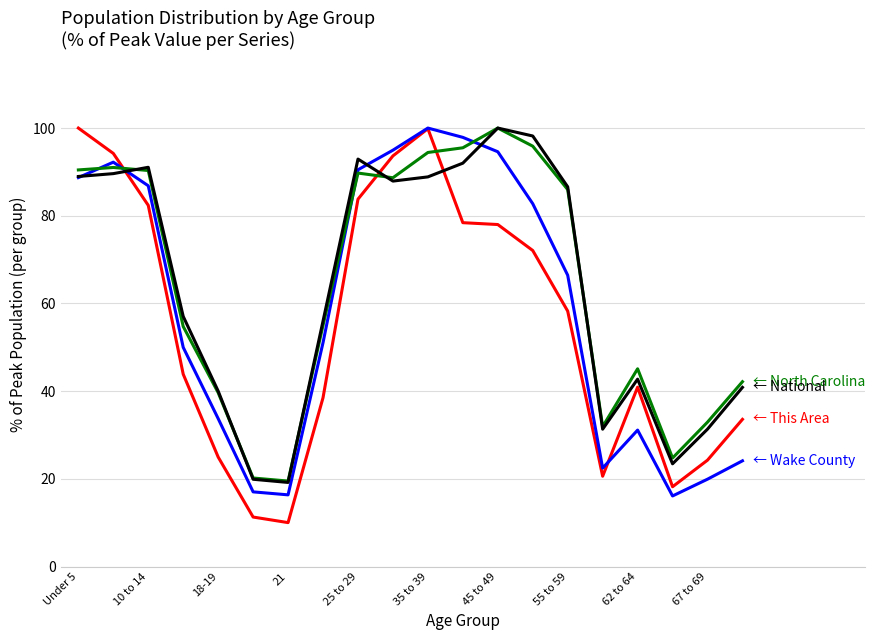

What is the smallest value displayed?

10.0